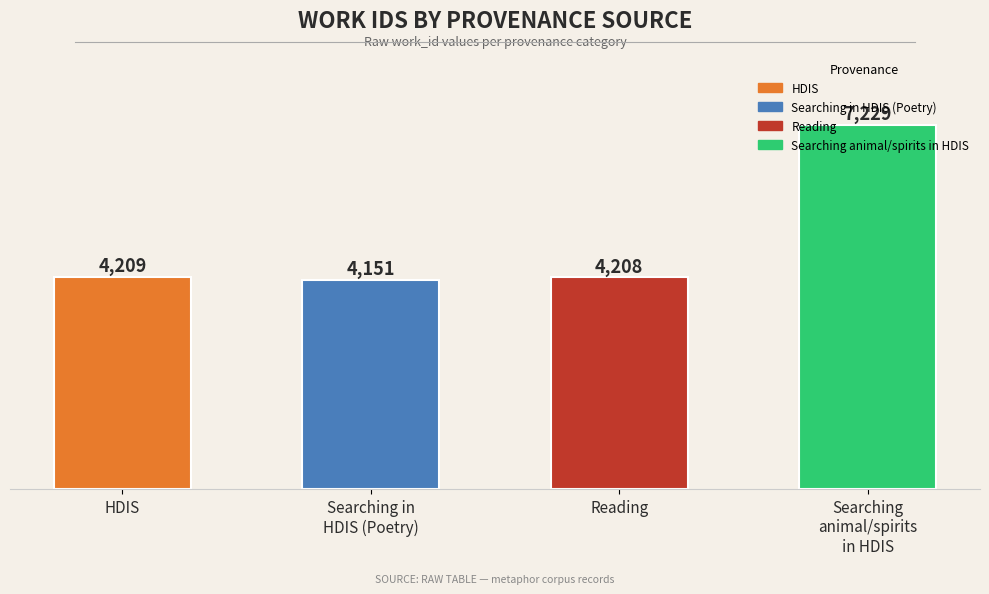

Which category has the lowest value across all series?

Searching in
HDIS (Poetry)